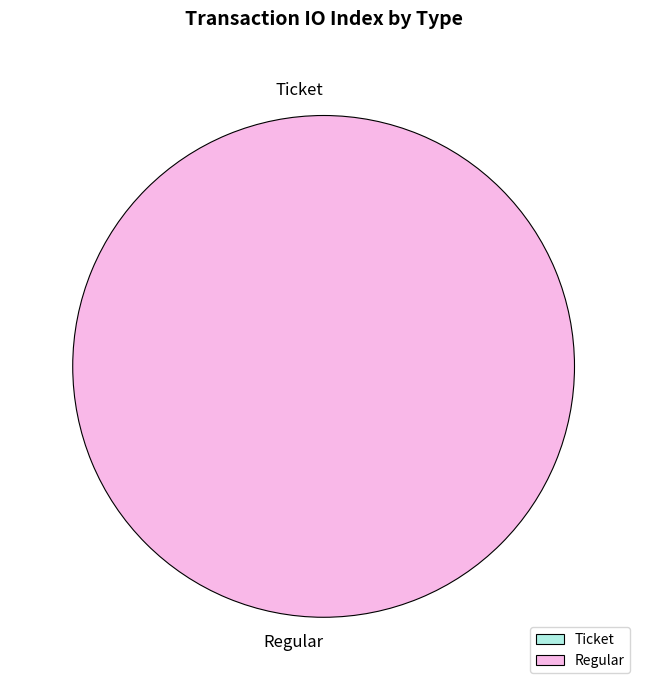

Which has a higher value, Regular or Ticket?

Regular